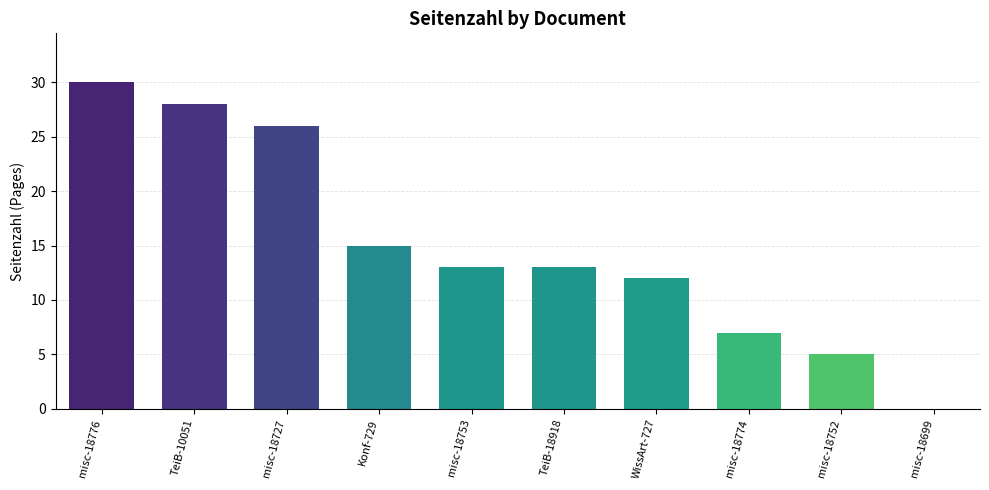

What is the maximum value shown in the chart?

30